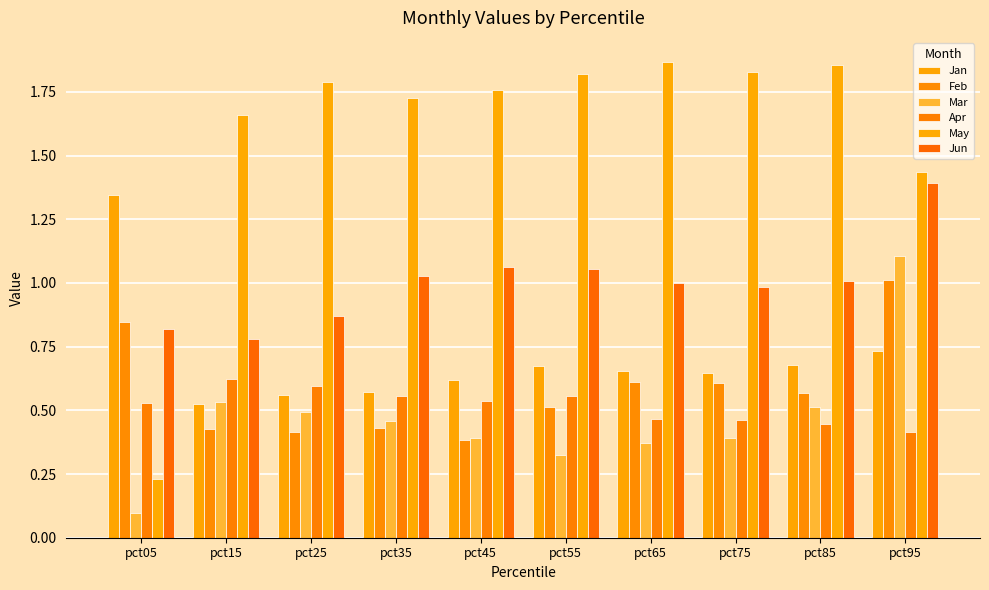

What is the minimum value shown in the chart?

0.1